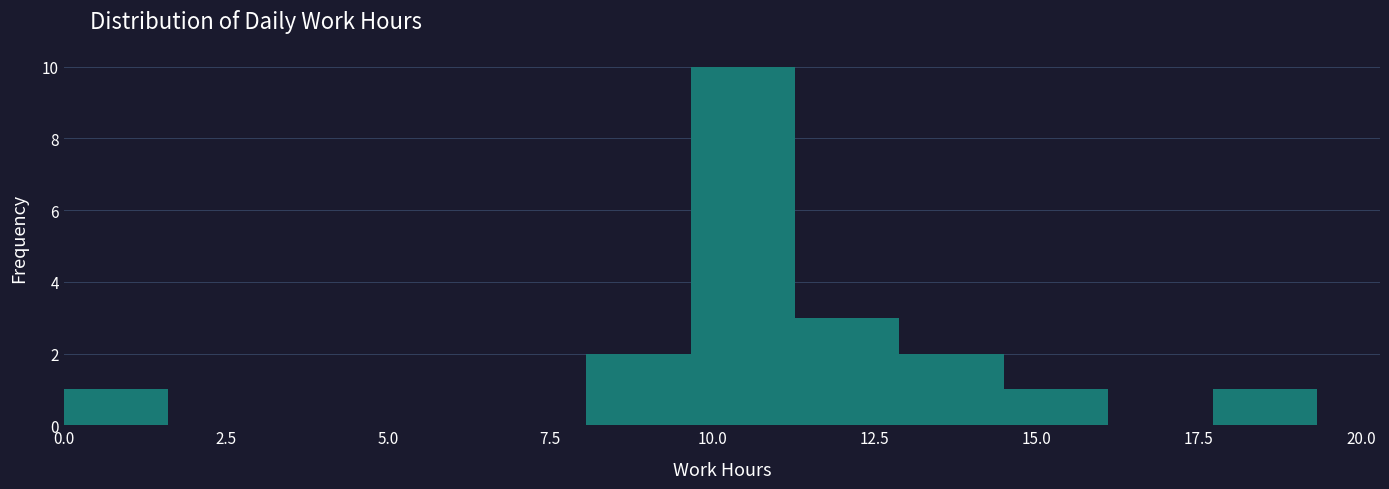

Around what value on the x-axis is the tallest bar? Give the approximate position of its centre, as read against the axis.

10.5